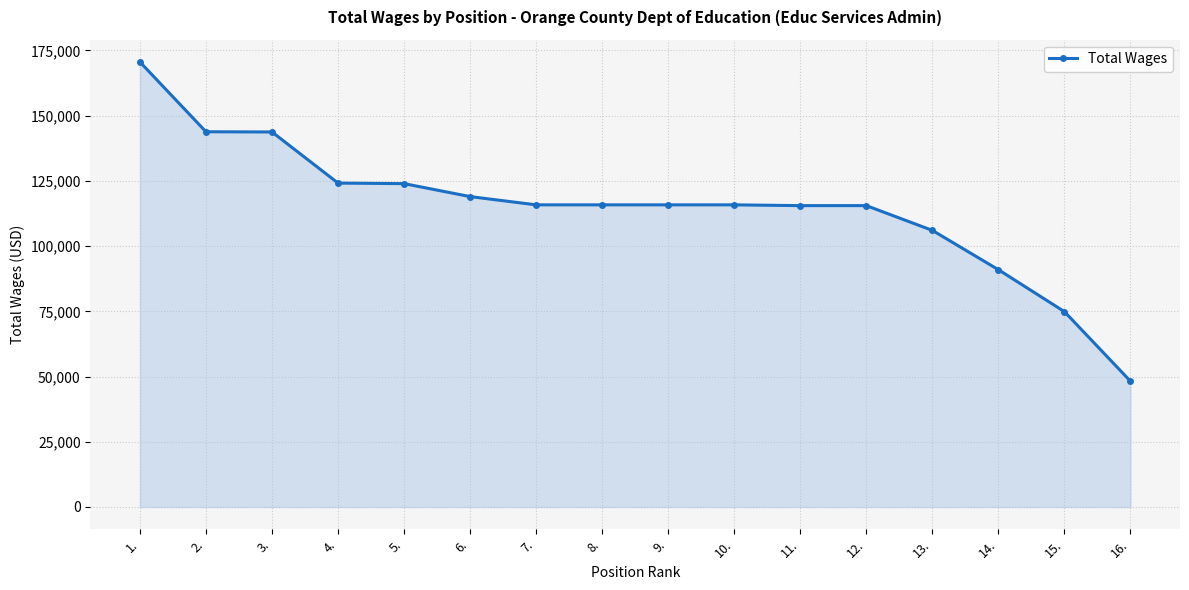

Is it true that the value at 5. is 123945?

True